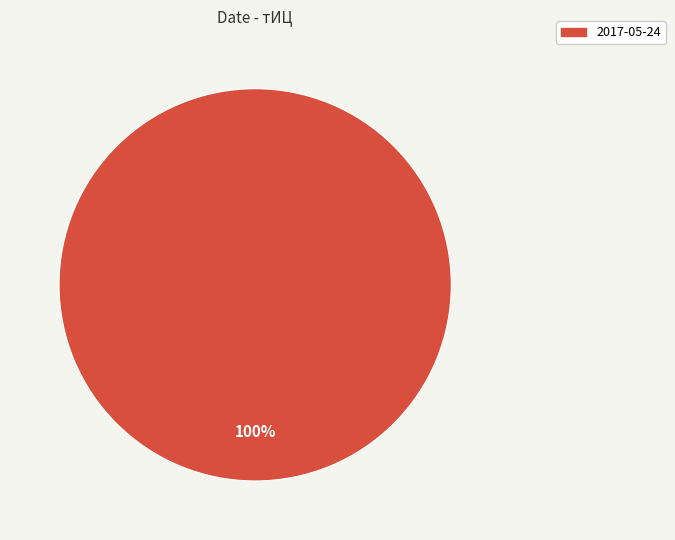

Rank the categories by value from highest to lowest.

2017-05-24